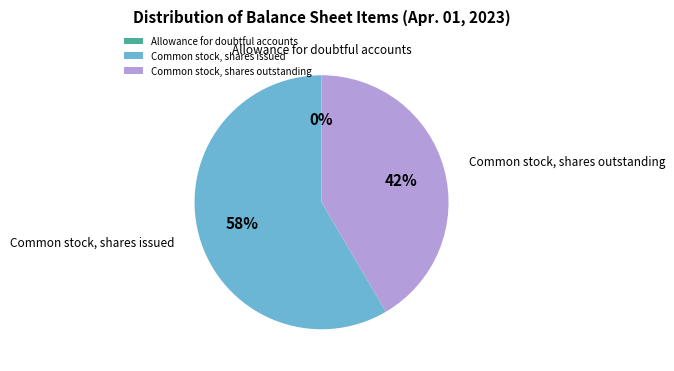

Which category accounts for the majority?

Common stock, shares issued